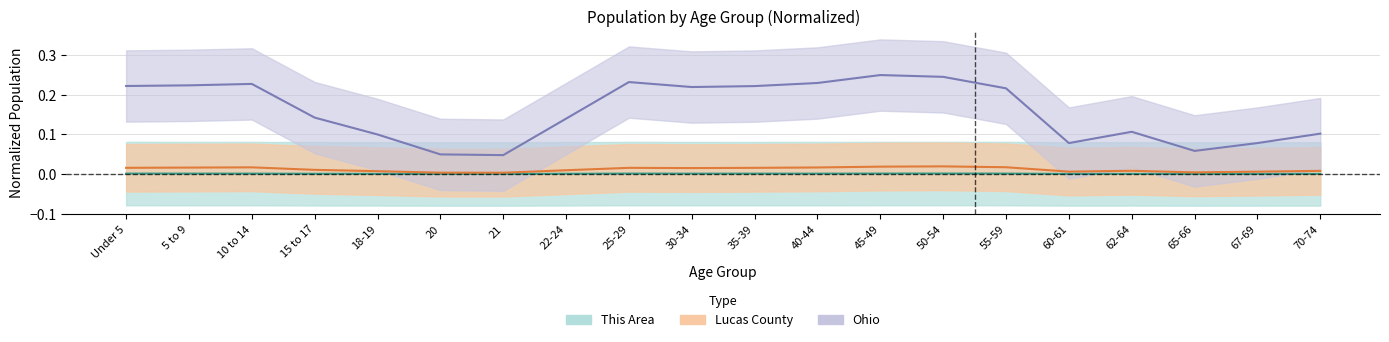

At which category does National reach its first local peak?

10 to 14